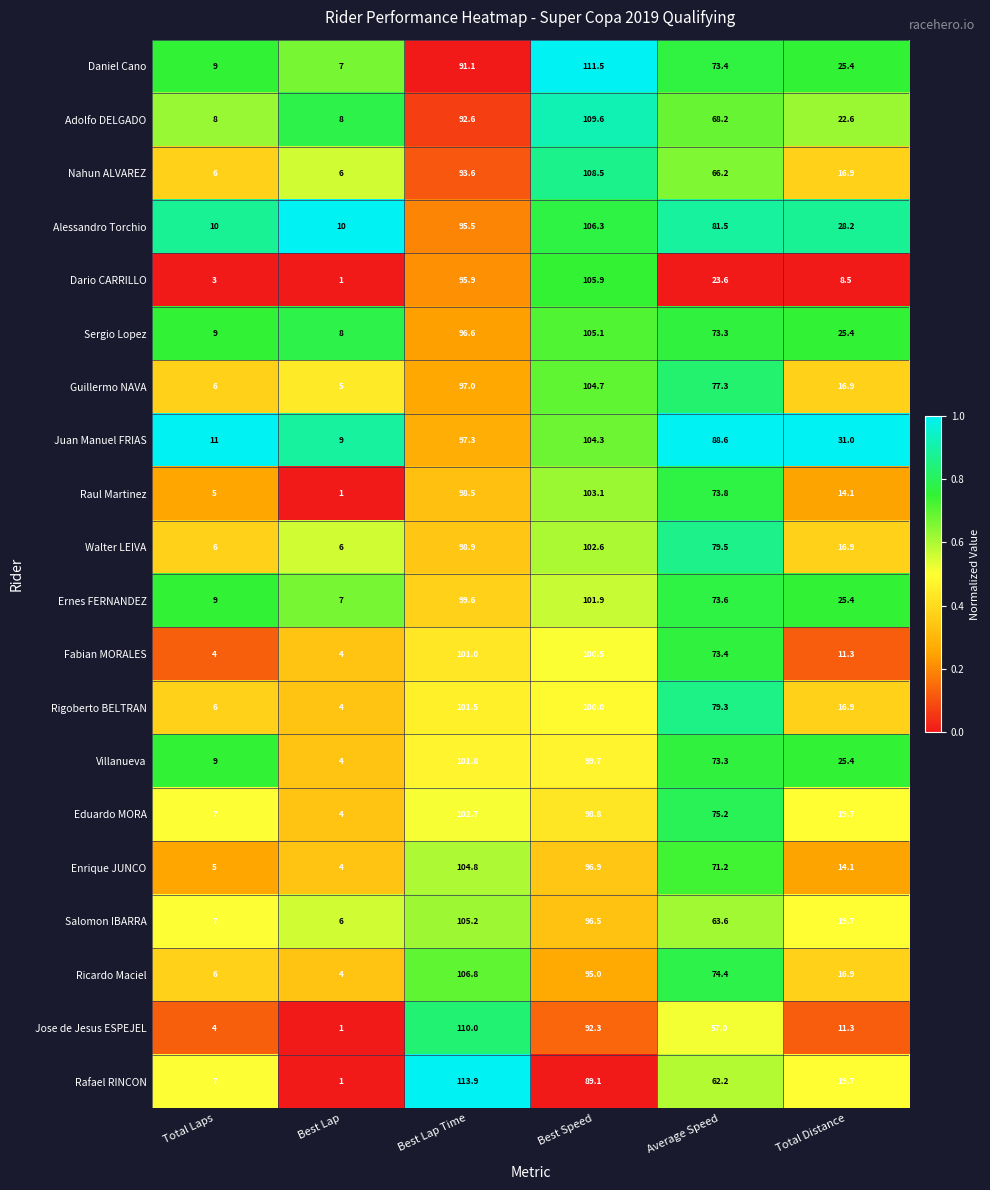

Rank the series by their maximum value, from lowest to highest.

Fabian MORALES, Rigoberto BELTRAN, Villanueva, Ernes FERNANDEZ, Walter LEIVA, Eduardo MORA, Raul Martinez, Juan Manuel FRIAS, Guillermo NAVA, Enrique JUNCO, Sergio Lopez, Salomon IBARRA, Dario CARRILLO, Alessandro Torchio, Ricardo Maciel, Nahun ALVAREZ, Adolfo DELGADO, Jose de Jesus ESPEJEL, Daniel Cano, Rafael RINCON